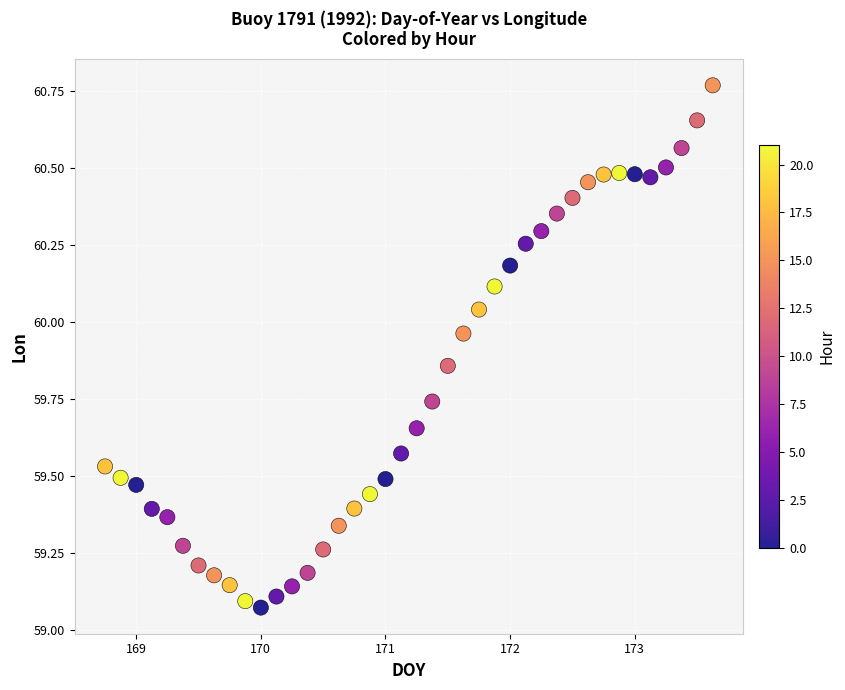

What is the range of X values (max minus min)?

4.9